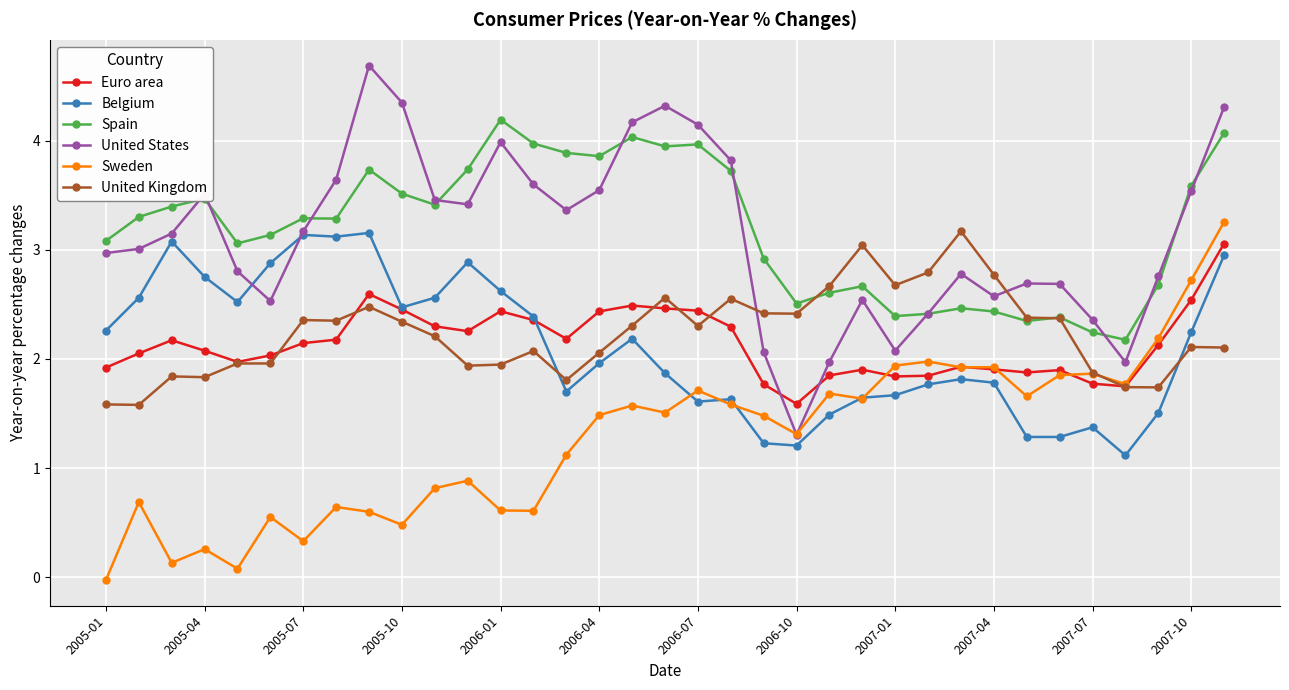

True or false: United Kingdom has more than 0 points higher than both neighbors.

True